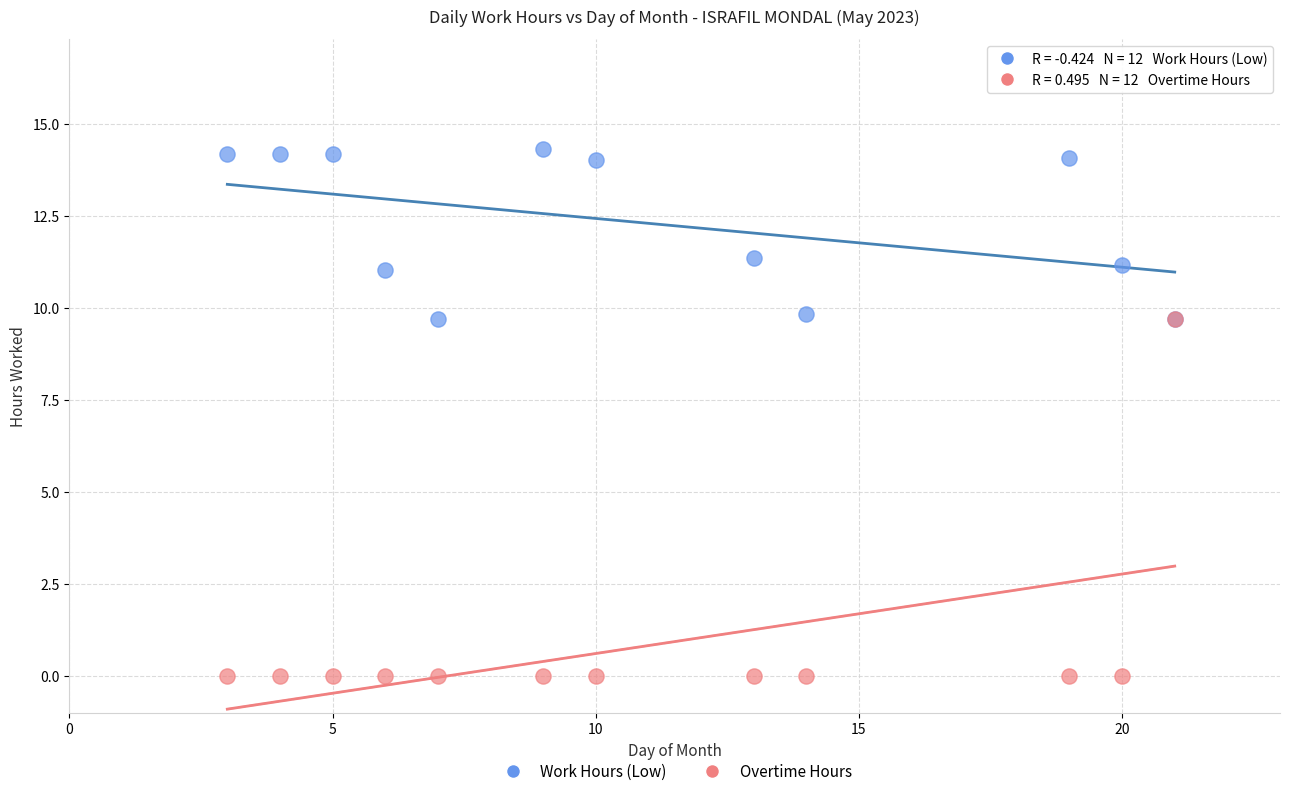

Which series contains the highest Y value?

Work Hours (Low)